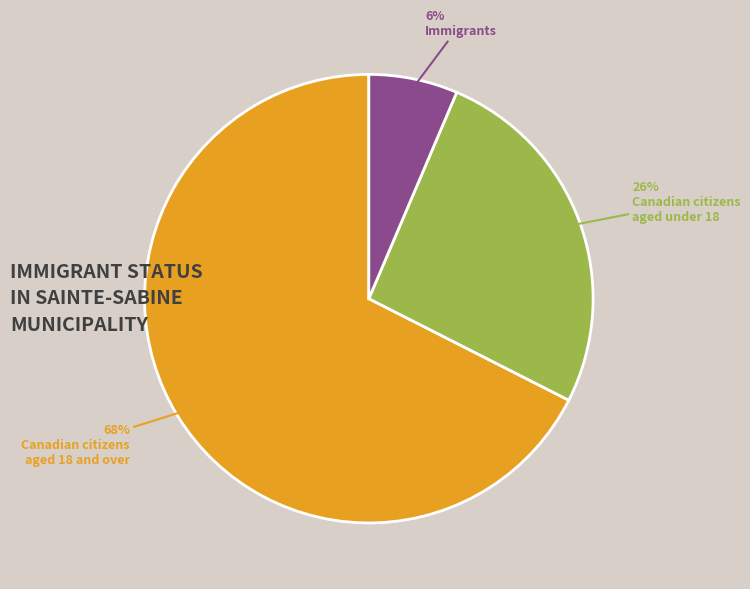

To the nearest percent, what is the average slice percentage?

33%